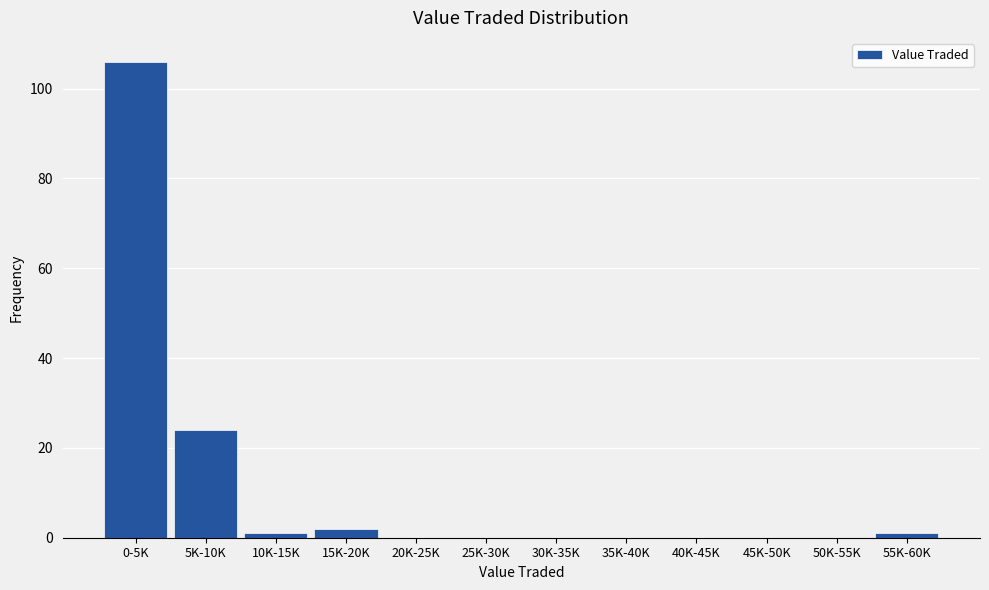

Reading right to left, list all the values displayed in this chart.

55K-60K=1	50K-55K=0	45K-50K=0	40K-45K=0	35K-40K=0	30K-35K=0	25K-30K=0	20K-25K=0	15K-20K=2	10K-15K=1	5K-10K=24	0-5K=106